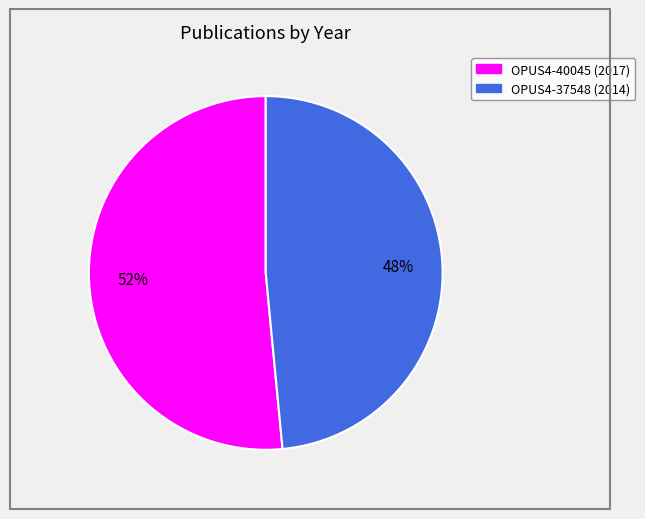

Is there a majority slice in this chart?

Yes